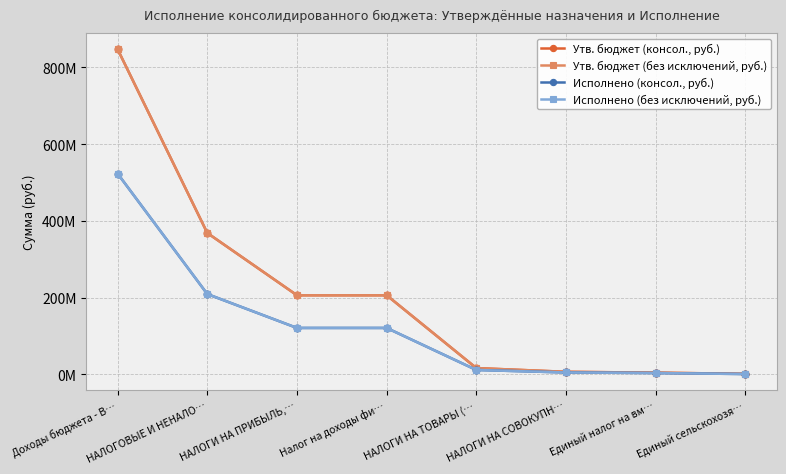

Between НАЛОГИ НА ПРИБЫЛЬ,… and Доходы бюджета - В…, which is larger?

Доходы бюджета - В…